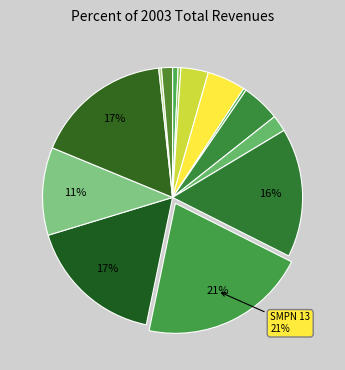

To the nearest percent, what is the average slice percentage?

7%